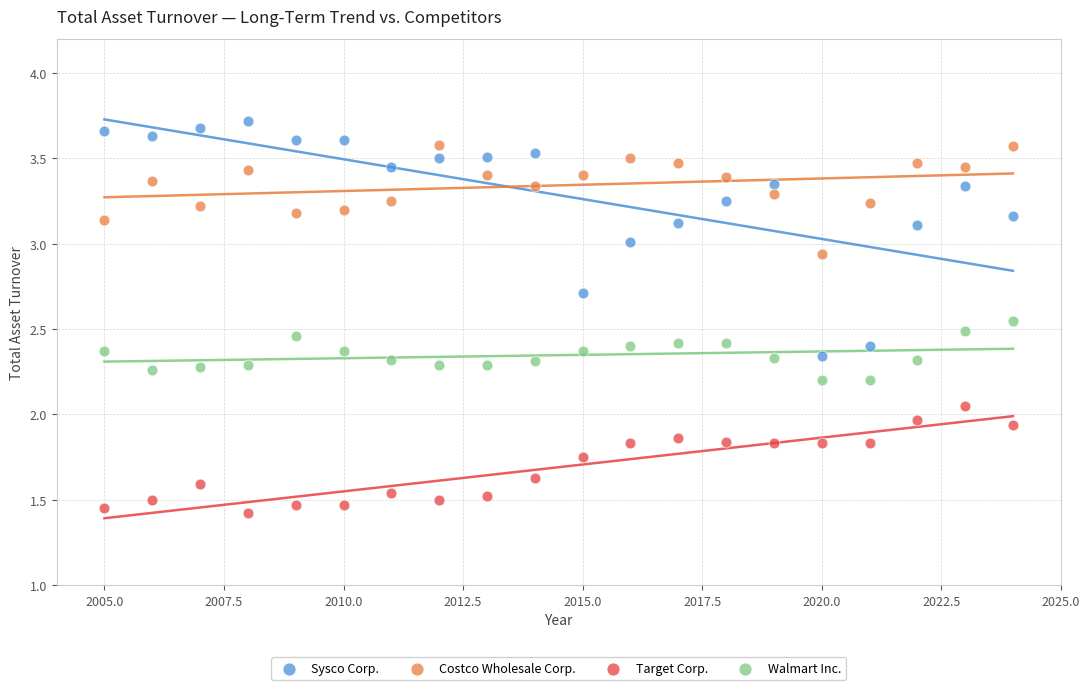

Across all data points, what is the range of X values (max minus min)?

19.0